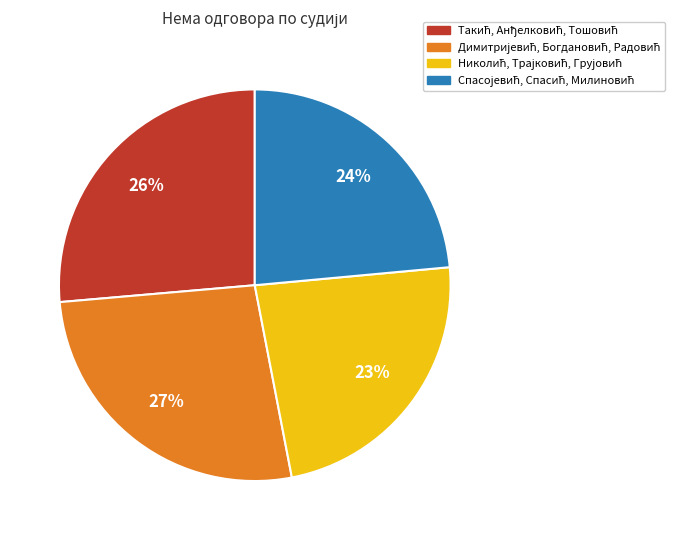

Is there any slice that represents more than half of the pie?

No